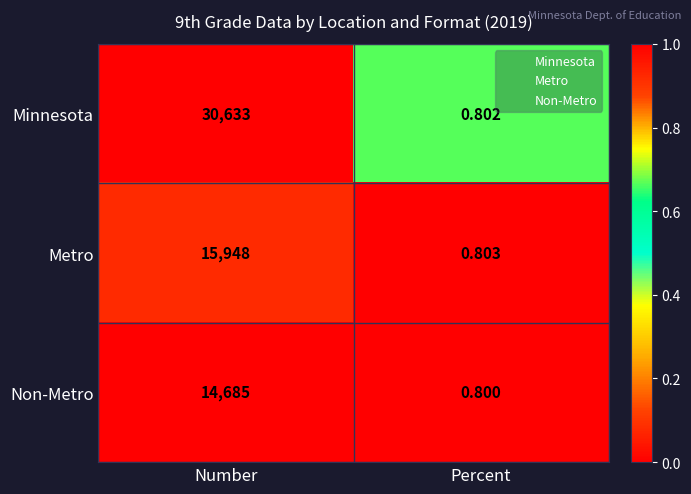

What is the difference between the highest and lowest values at Percent?

0.0